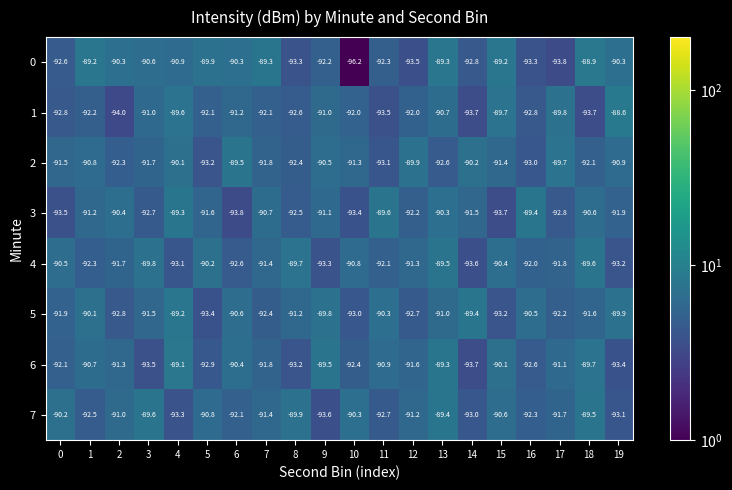

Which label corresponds to the smallest value in the chart?

10